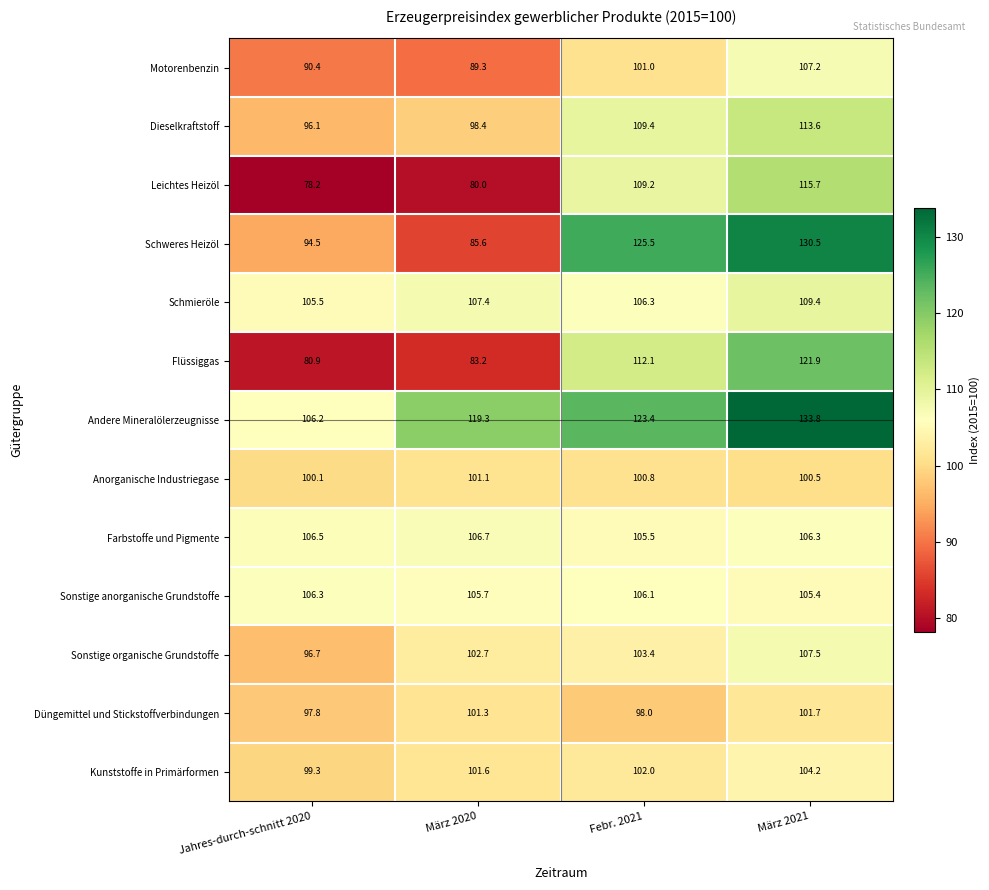

How many series are shown in this chart?

13